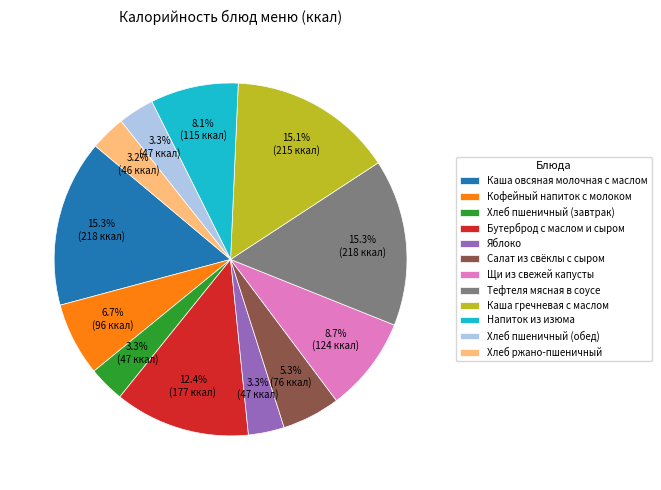

Count the number of slices in the pie.

12